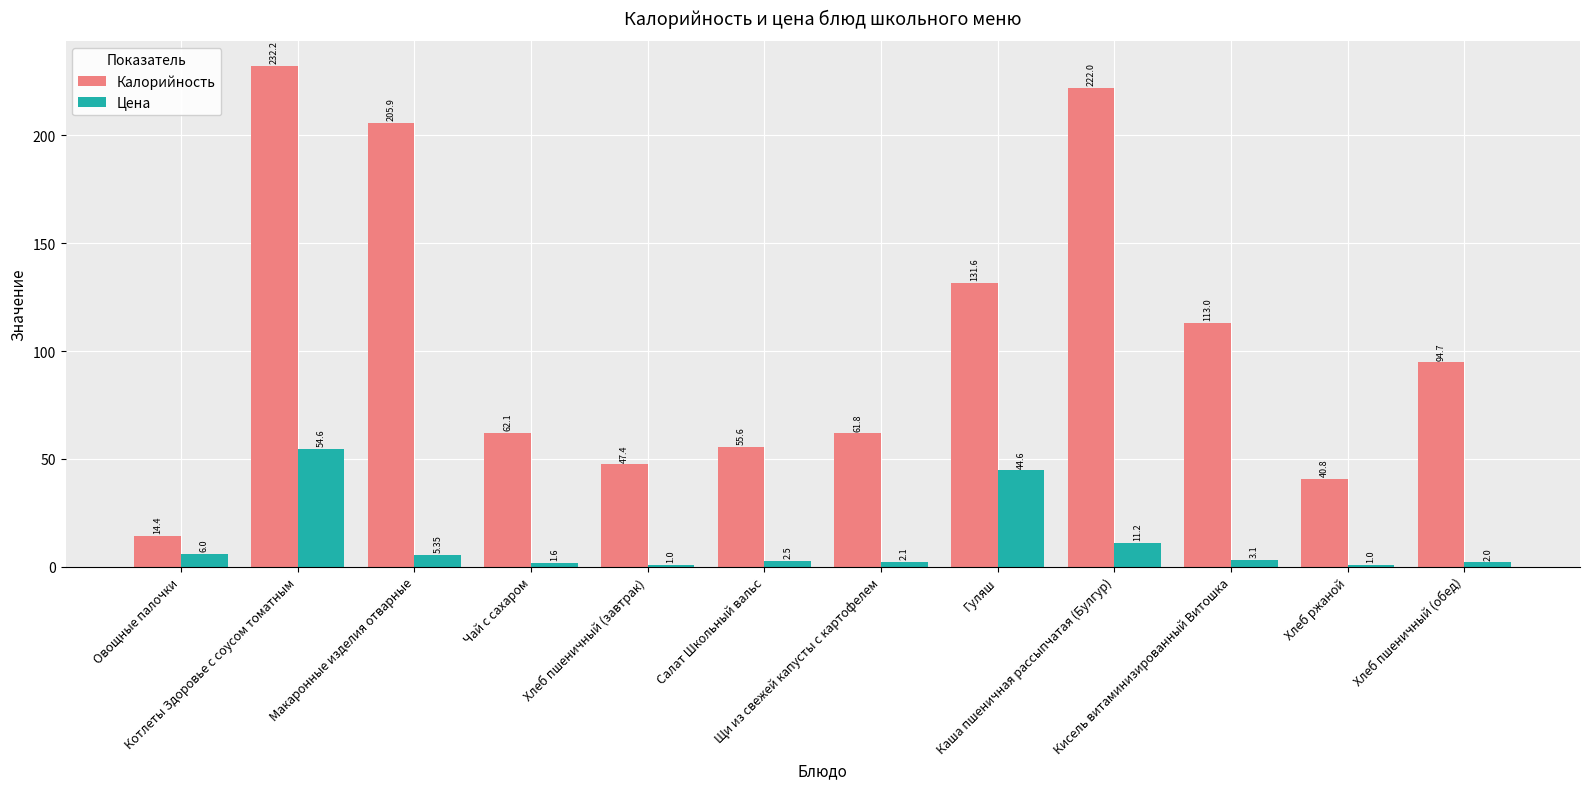

Where is Цена nearest to the value 27?

Каша пшеничная рассыпчатая (Булгур)